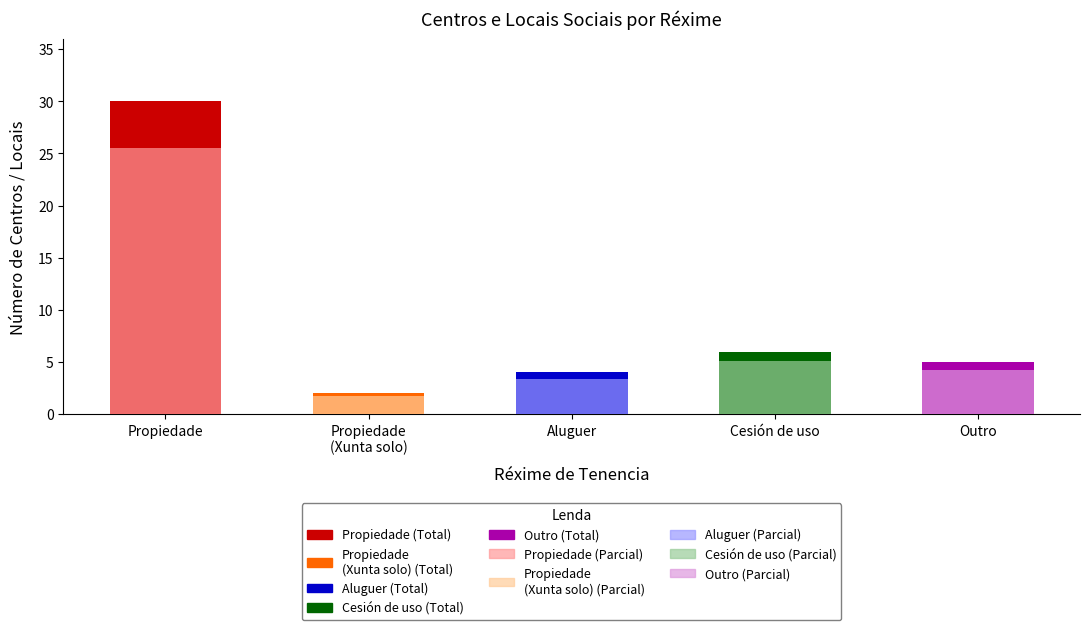

The value of Número (Total) at Propiedade
(Xunta solo) is 2.0. True or false?

True